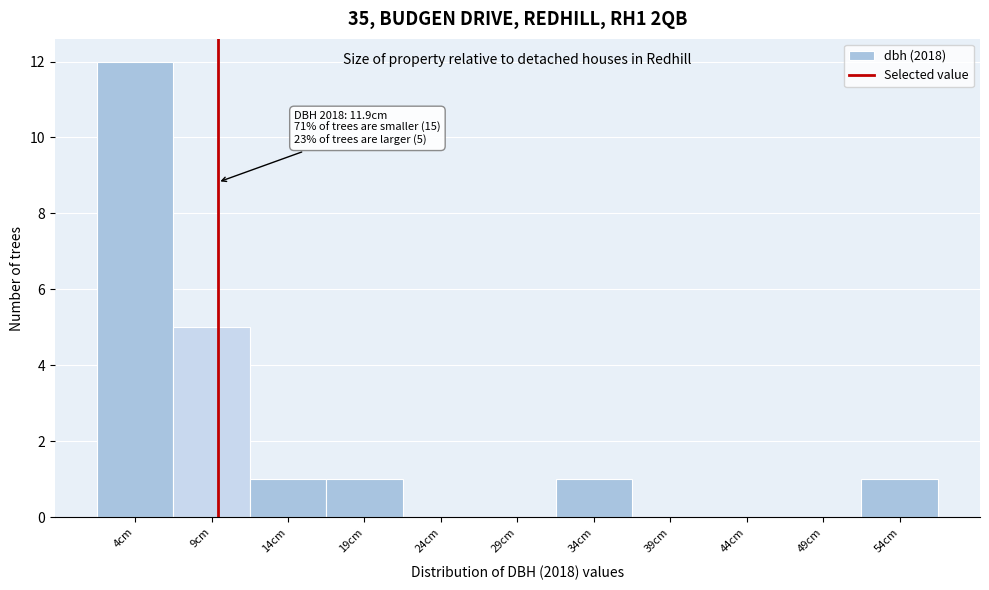

Reading left to right, list all the values displayed in this chart.

4cm=12	9cm=5	14cm=1	19cm=1	24cm=0	29cm=0	34cm=1	39cm=0	44cm=0	49cm=0	54cm=1